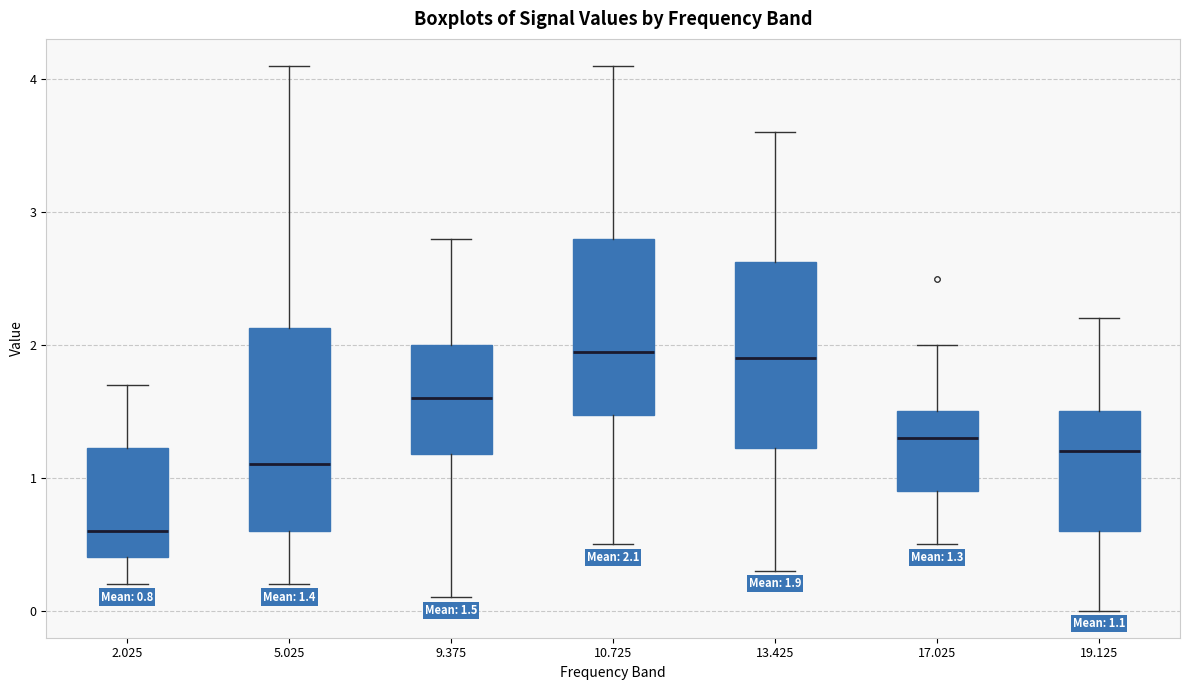

Comparing the boxes themselves (not the whiskers), which one is the tallest?

5.025